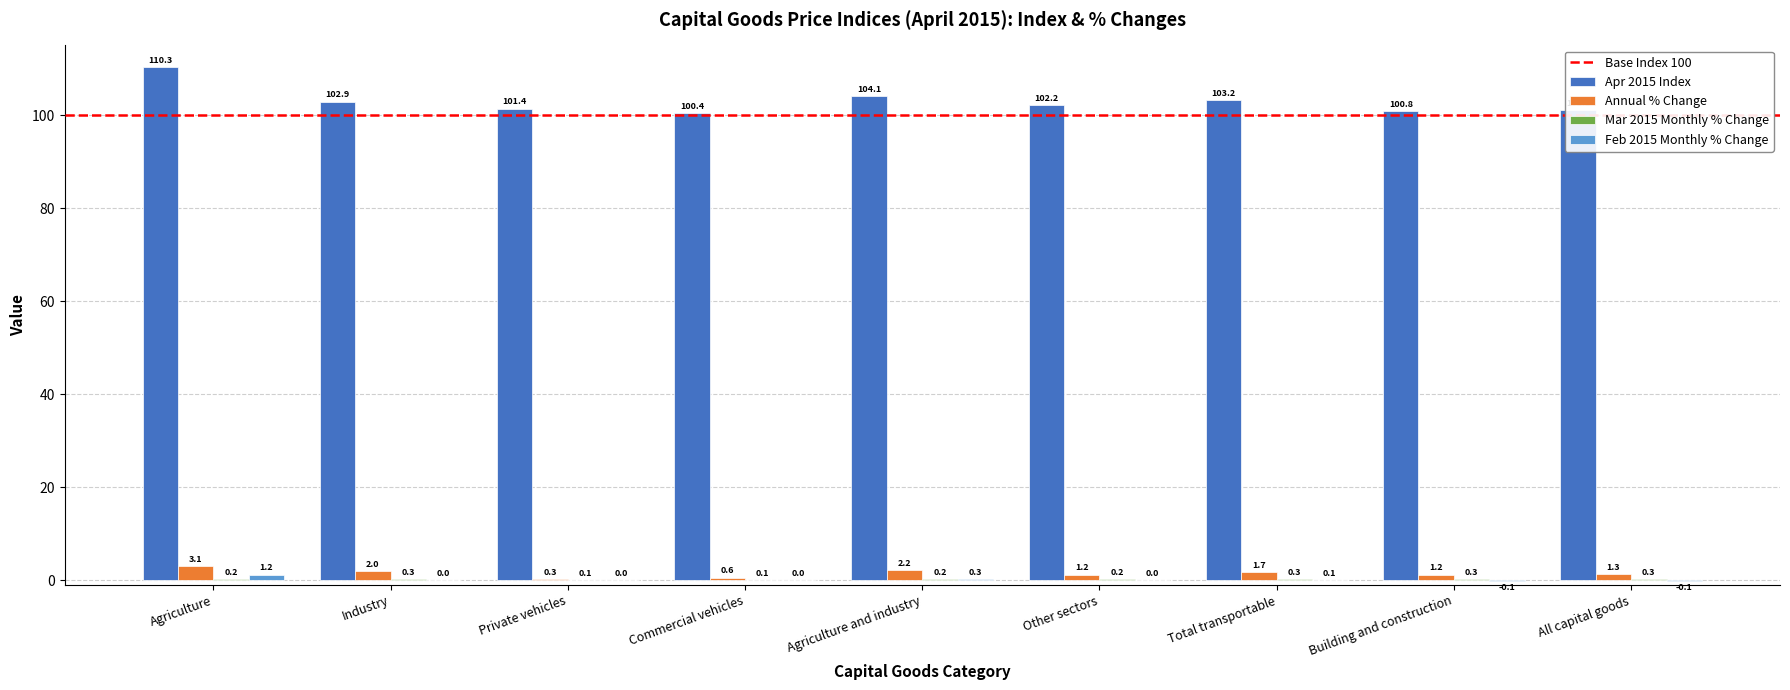

At which category is the sum across all series the highest?

Agriculture